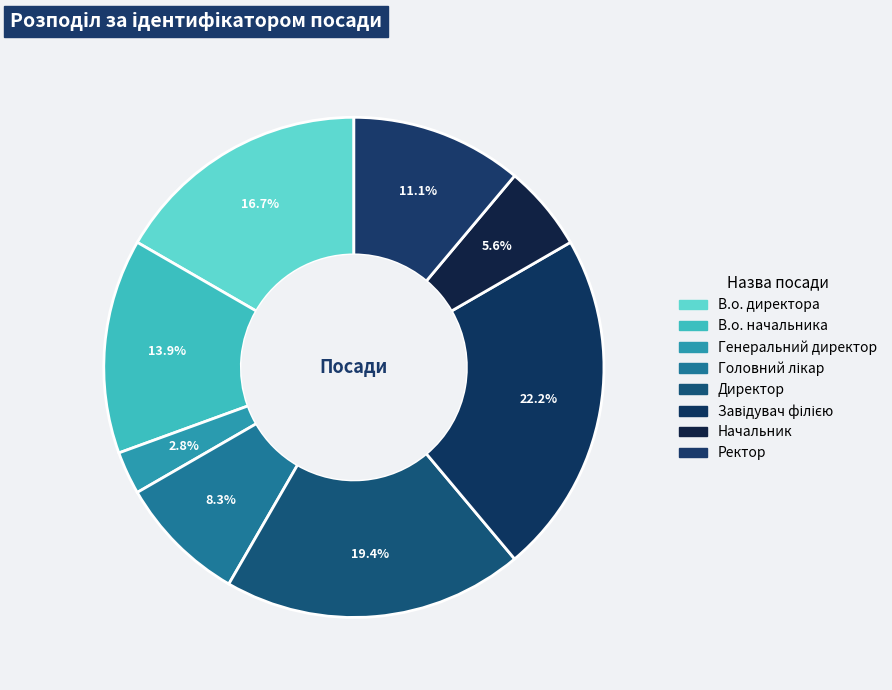

How many slices are in this pie chart?

8